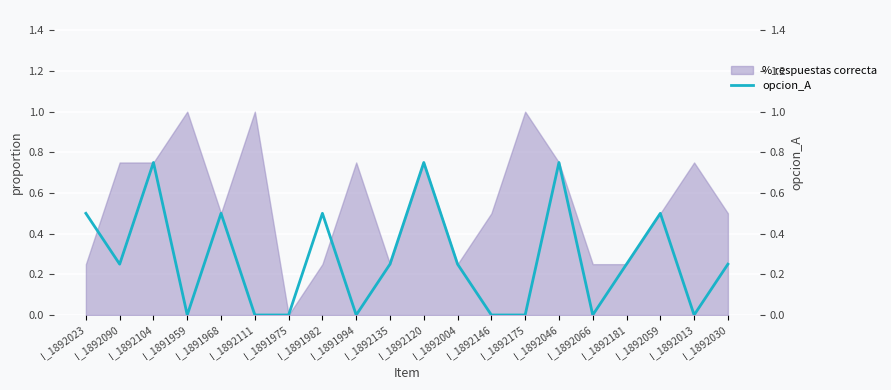

How many values are above zero?

12